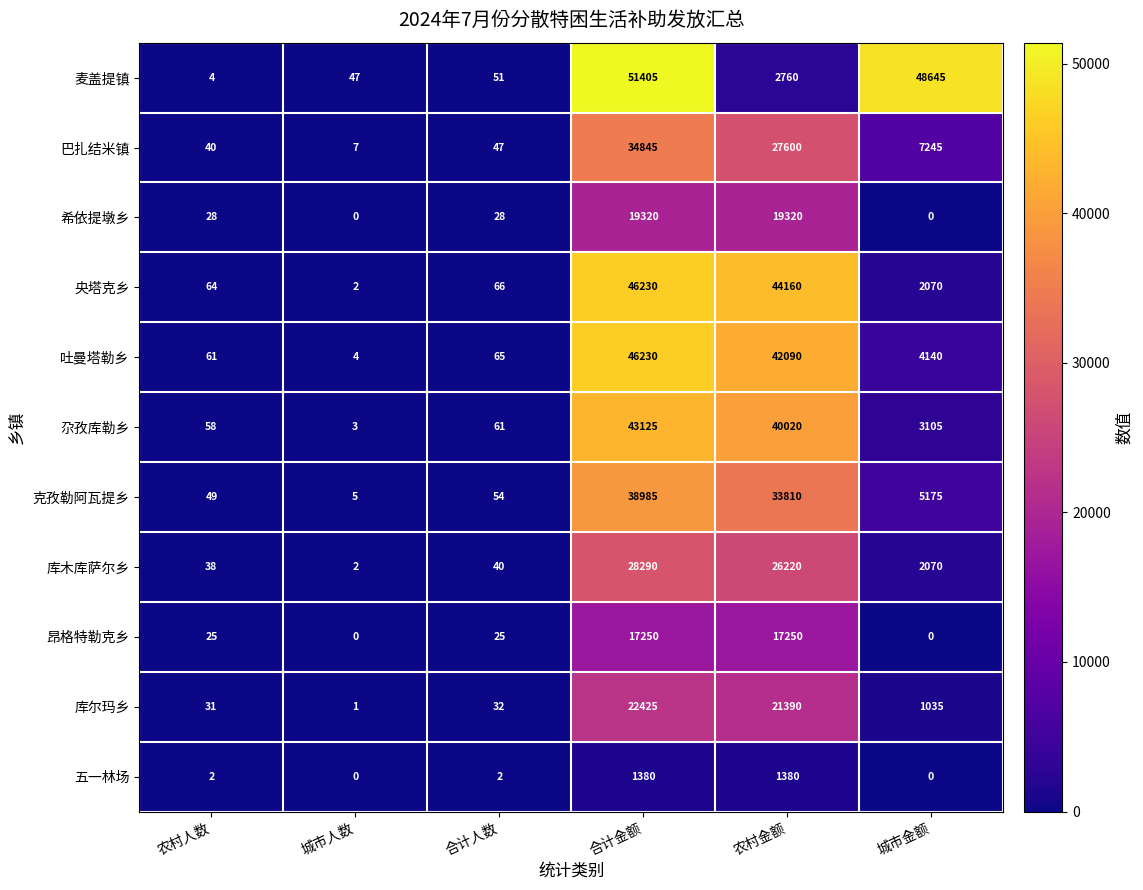

The 希依提墩乡 series shows 28 at 合计人数. True or false?

True